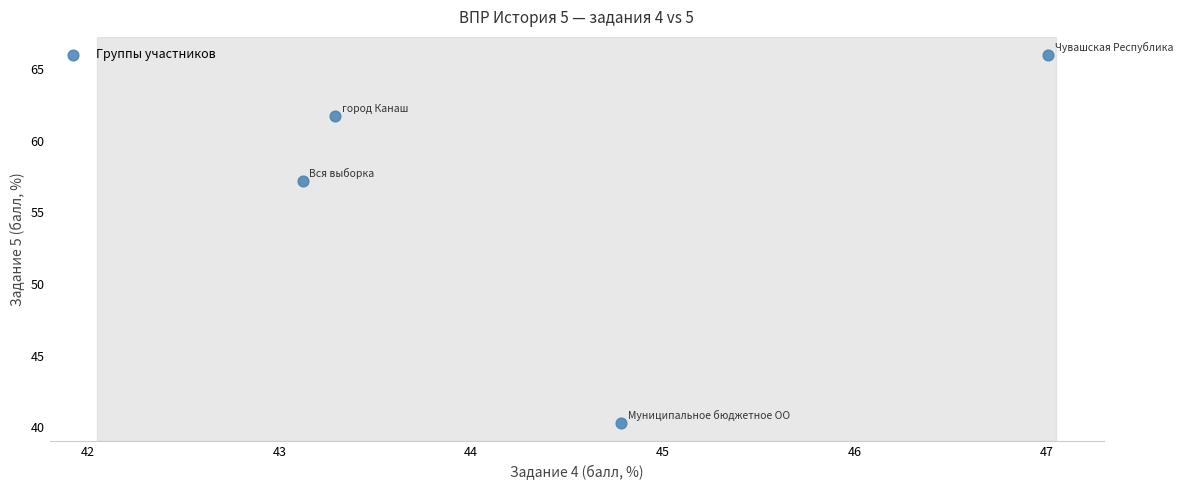

What is the average Y value?

56.3